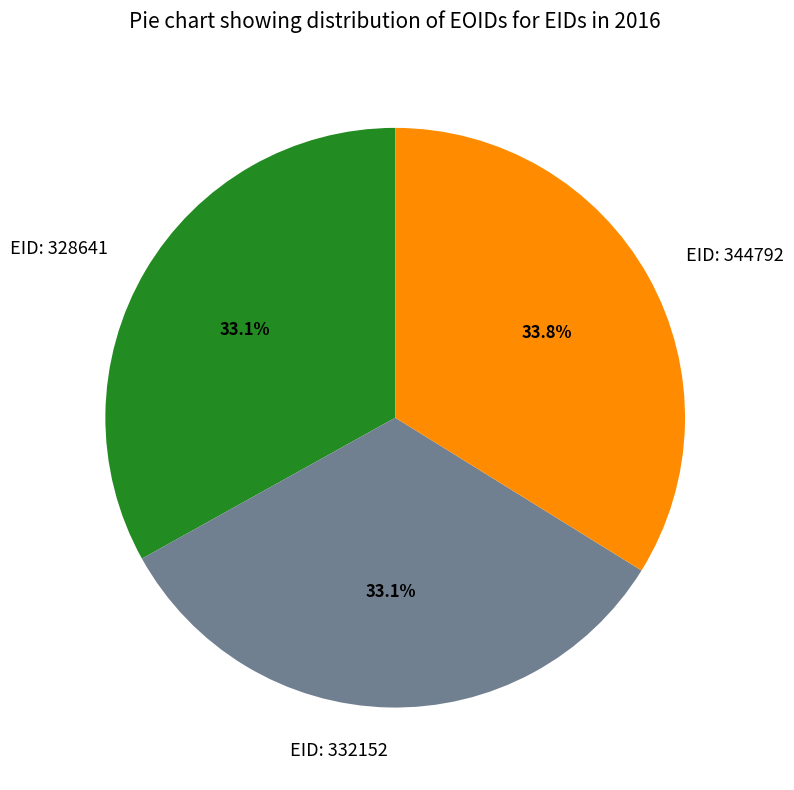

Between EID: 344792 and EID: 328641, which is larger?

EID: 344792